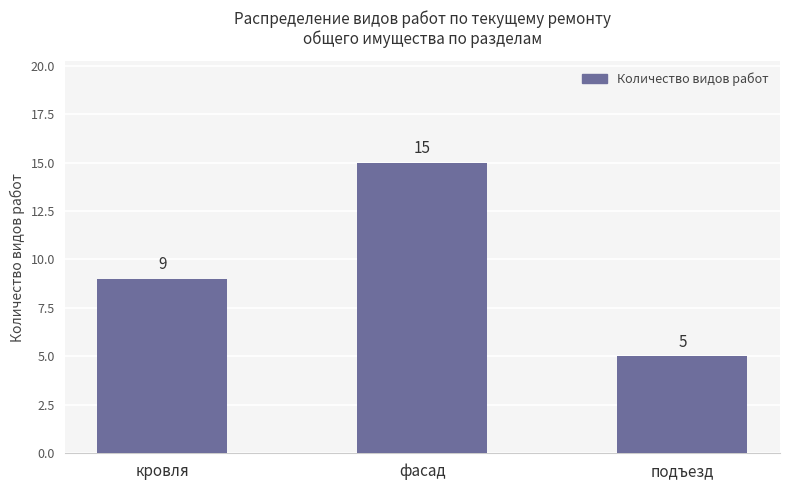

Count the values in the range 5 to 15.

3